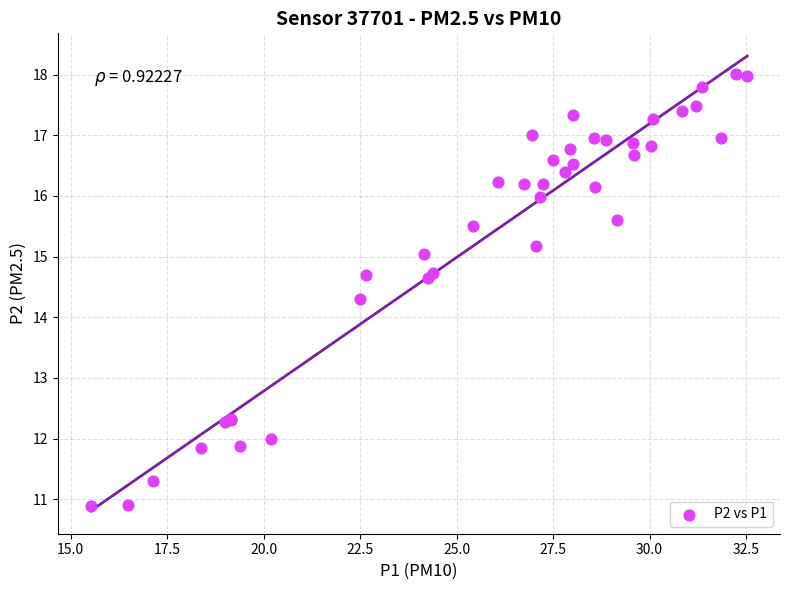

What Y value in the scatter plot is closest to 14?

14.3